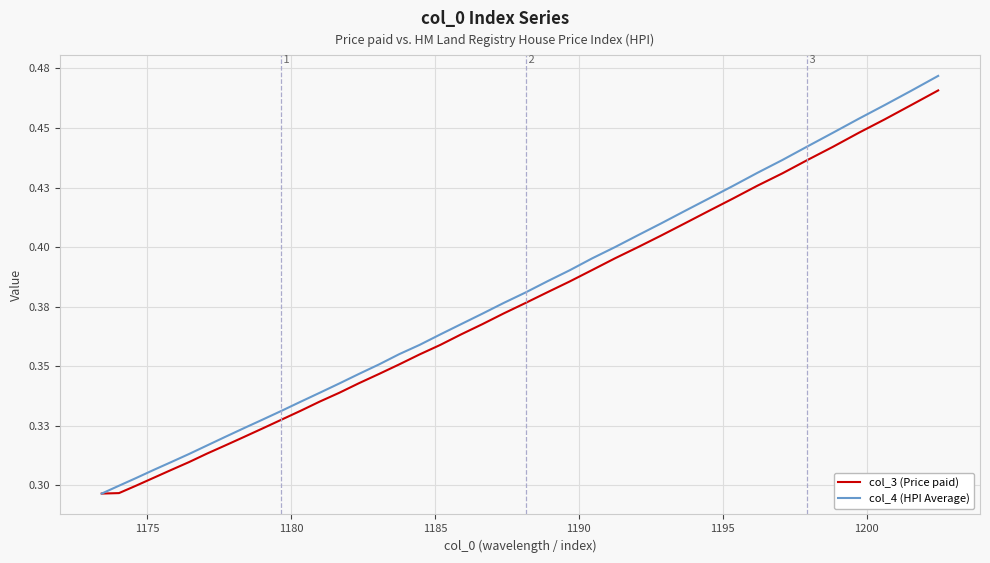

What is the average value of the col_3 (Price paid) series?

0.4